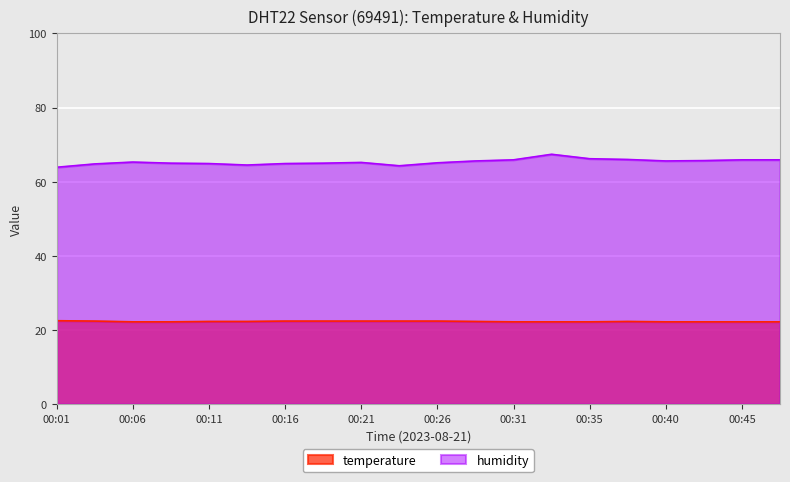

True or false: temperature and humidity intersect in this chart.

False